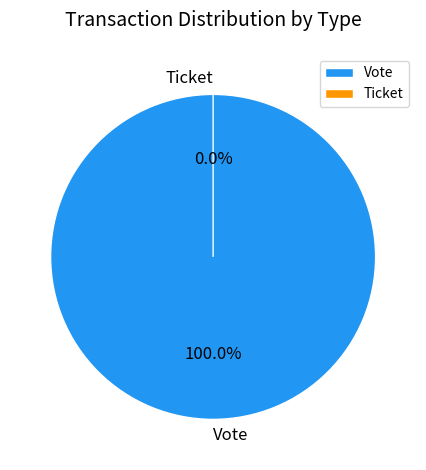

Between Vote and Ticket, which is larger?

Vote